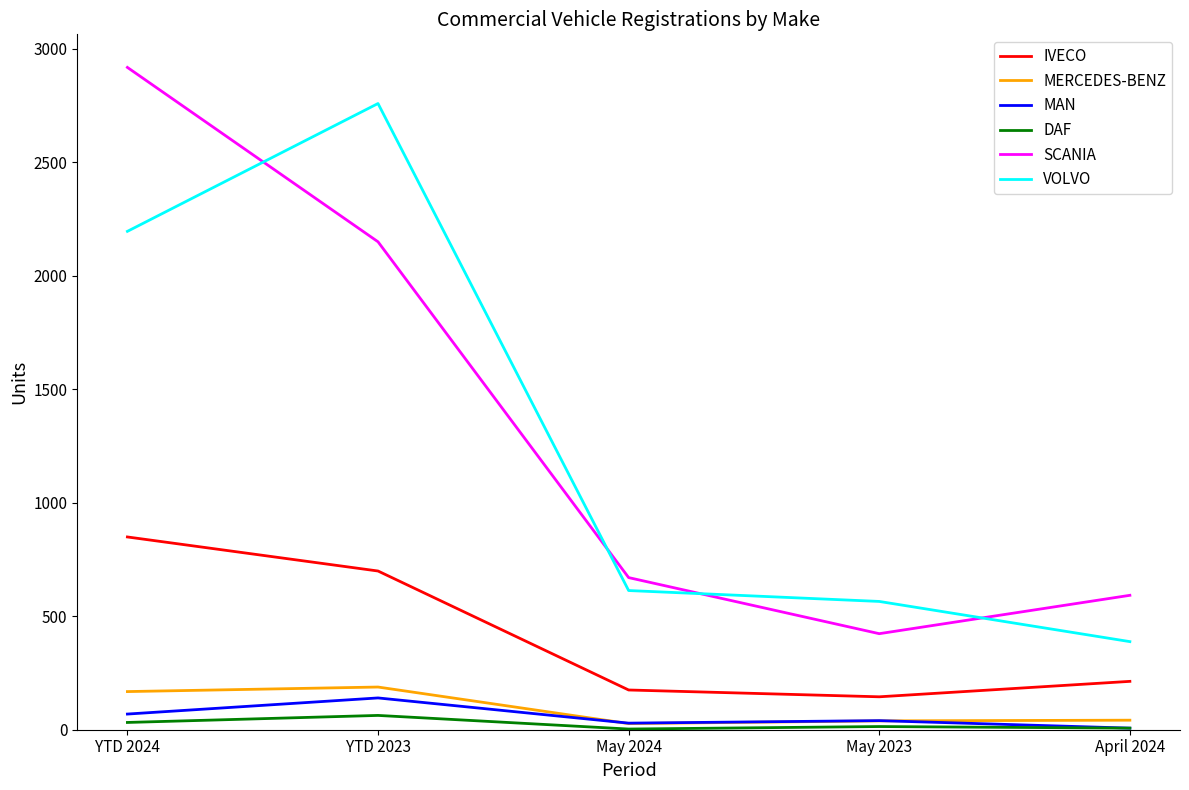

What value does the DAF series have at May 2024, to the nearest 5?

5